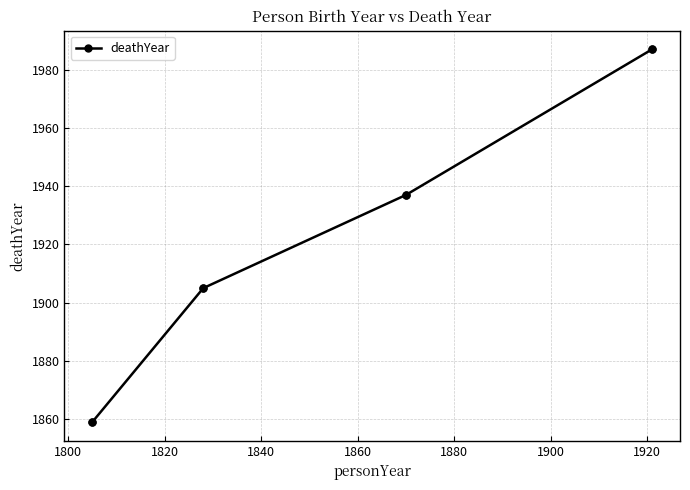

What is the difference between the second highest and second lowest values?

32